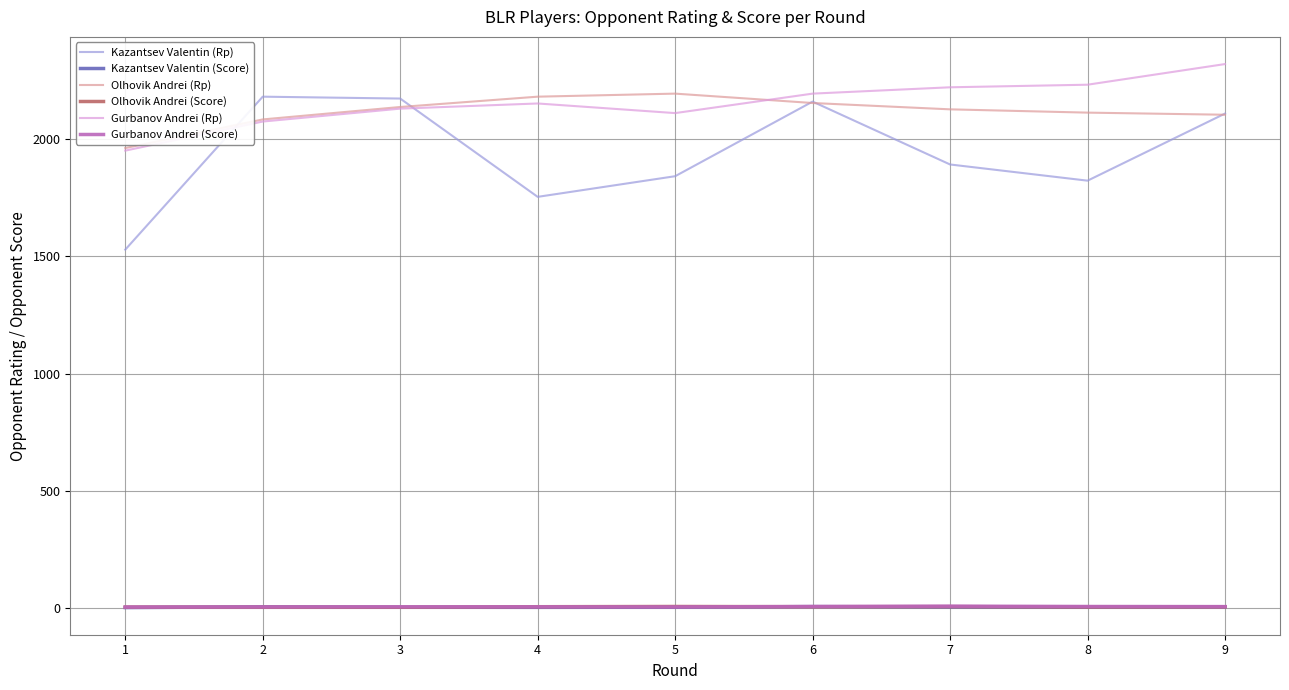

What is the smallest value displayed?

2.5